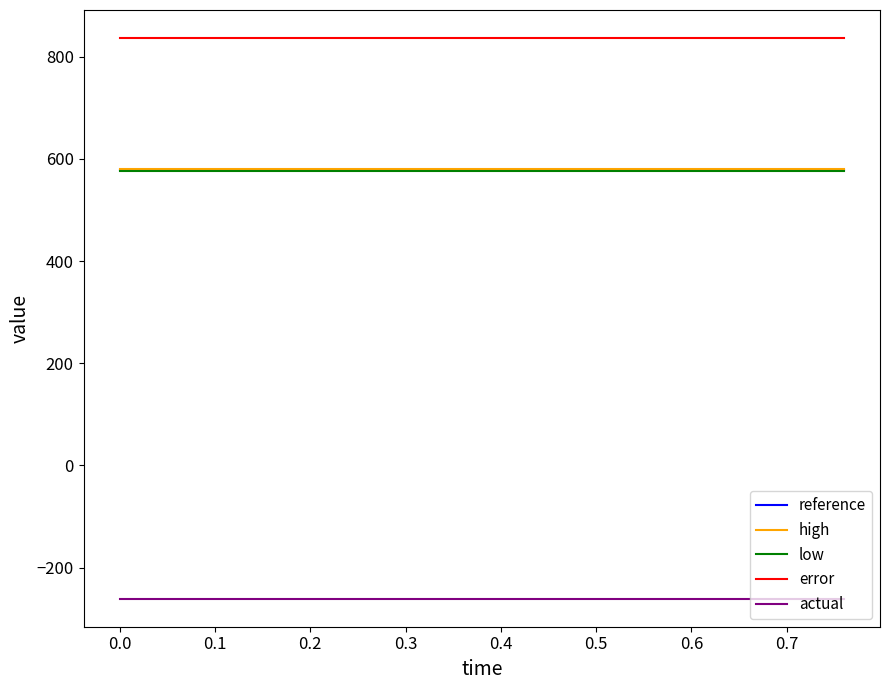

What is the lowest value of the high series?

579.1